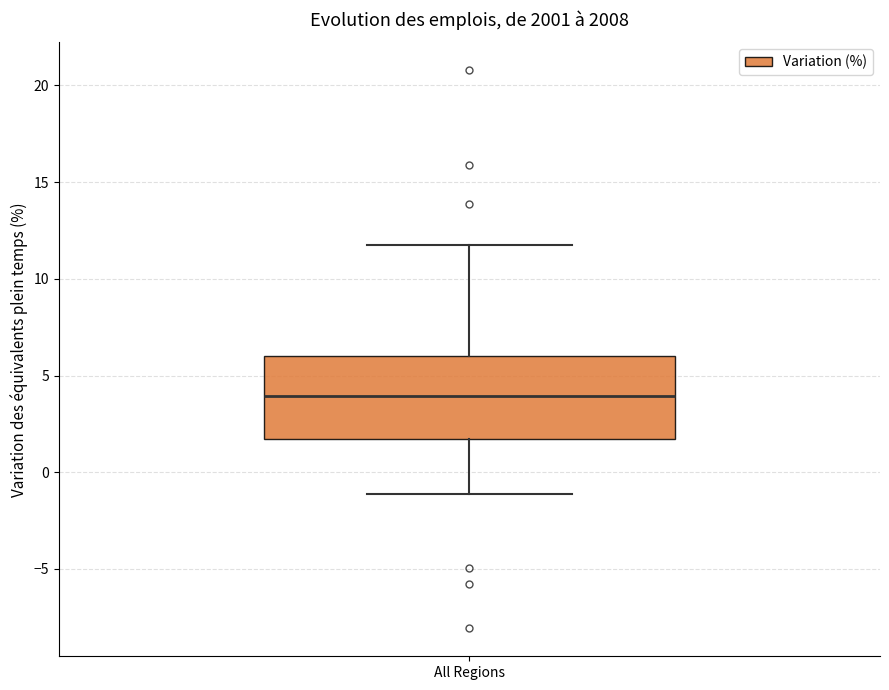

Transcribe this box plot: give where the median line is, the range the box spans, and where the two whiskers end, as read against the y-axis. The values are not printed on the chart, so give them approximately, as read against the axis.

median 4.0, box 1.5 to 6.0, whiskers -1.0 to 11.5